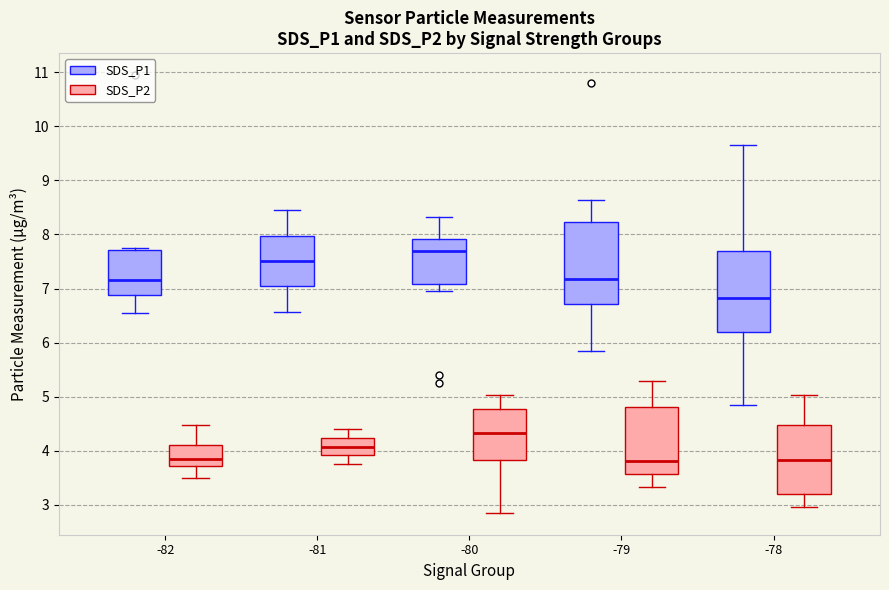

Reading left to right, read every box against the y-axis: the position of its median line, the range the box covers, and the ends of its whiskers. The values are not printed on the chart, so give them approximately, as read against the axis.

-82 (SDS_P1): median 7.2, box 6.9 to 7.7, whiskers 6.6 to 7.8
-82 (SDS_P2): median 3.9, box 3.7 to 4.1, whiskers 3.5 to 4.5
-81 (SDS_P1): median 7.5, box 7.0 to 8.0, whiskers 6.6 to 8.5
-81 (SDS_P2): median 4.1, box 3.9 to 4.2, whiskers 3.8 to 4.4
-80 (SDS_P1): median 7.7, box 7.1 to 7.9, whiskers 7.0 to 8.3
-80 (SDS_P2): median 4.3, box 3.8 to 4.8, whiskers 2.9 to 5.0
-79 (SDS_P1): median 7.2, box 6.7 to 8.2, whiskers 5.9 to 8.6
-79 (SDS_P2): median 3.8, box 3.6 to 4.8, whiskers 3.3 to 5.3
-78 (SDS_P1): median 6.8, box 6.2 to 7.7, whiskers 4.9 to 9.7
-78 (SDS_P2): median 3.8, box 3.2 to 4.5, whiskers 3.0 to 5.0